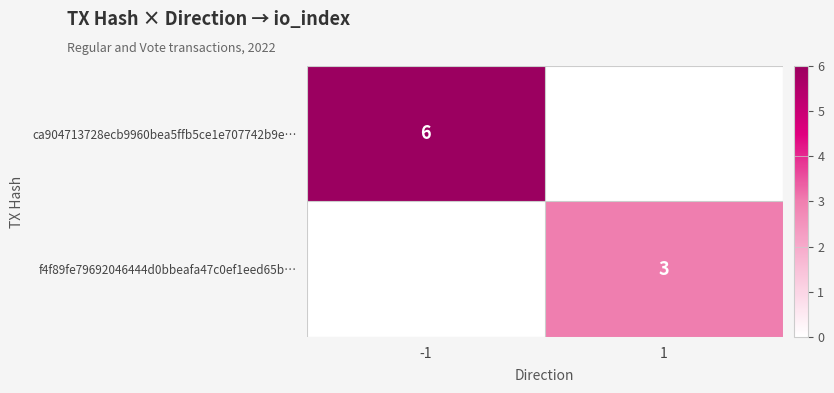

True or false: f4f89fe79692046444d0bbeafa47c0ef1eed65b… has a value of 4 at 1.

False